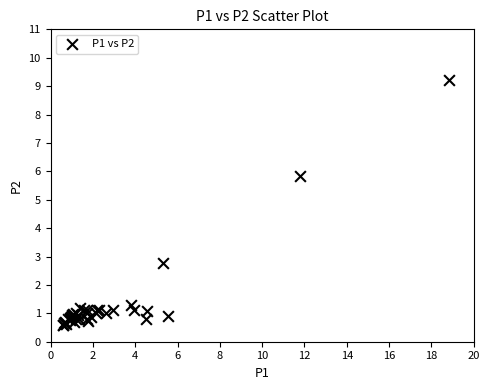

What Y value in the scatter plot is closest to 4?

2.8